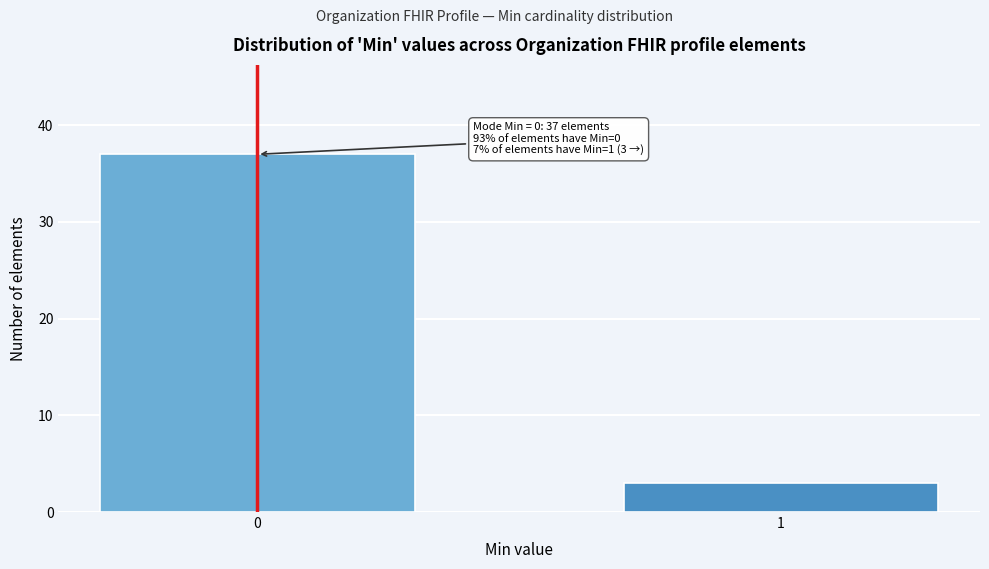

Reading left to right, what are all the values shown in this chart?

37	3